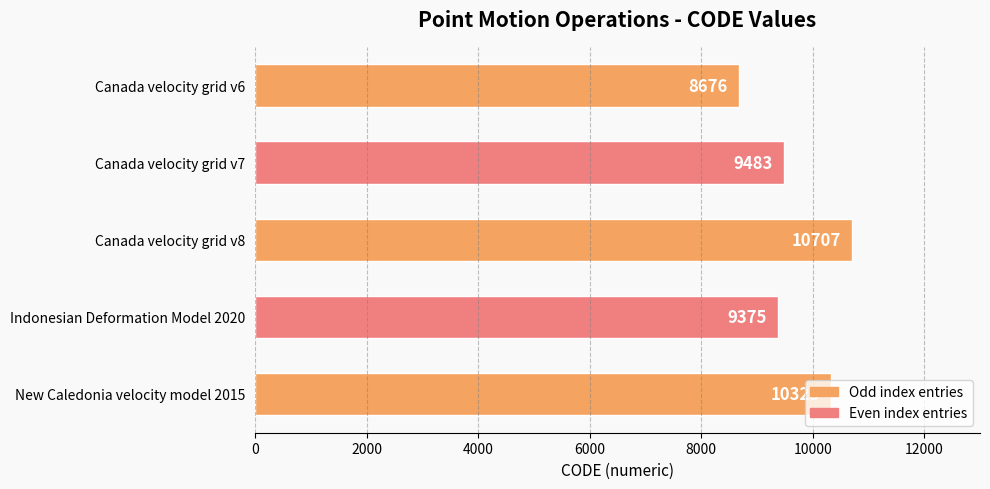

What is the sum of the values at Canada velocity grid v8 and Canada velocity grid v6?

19383